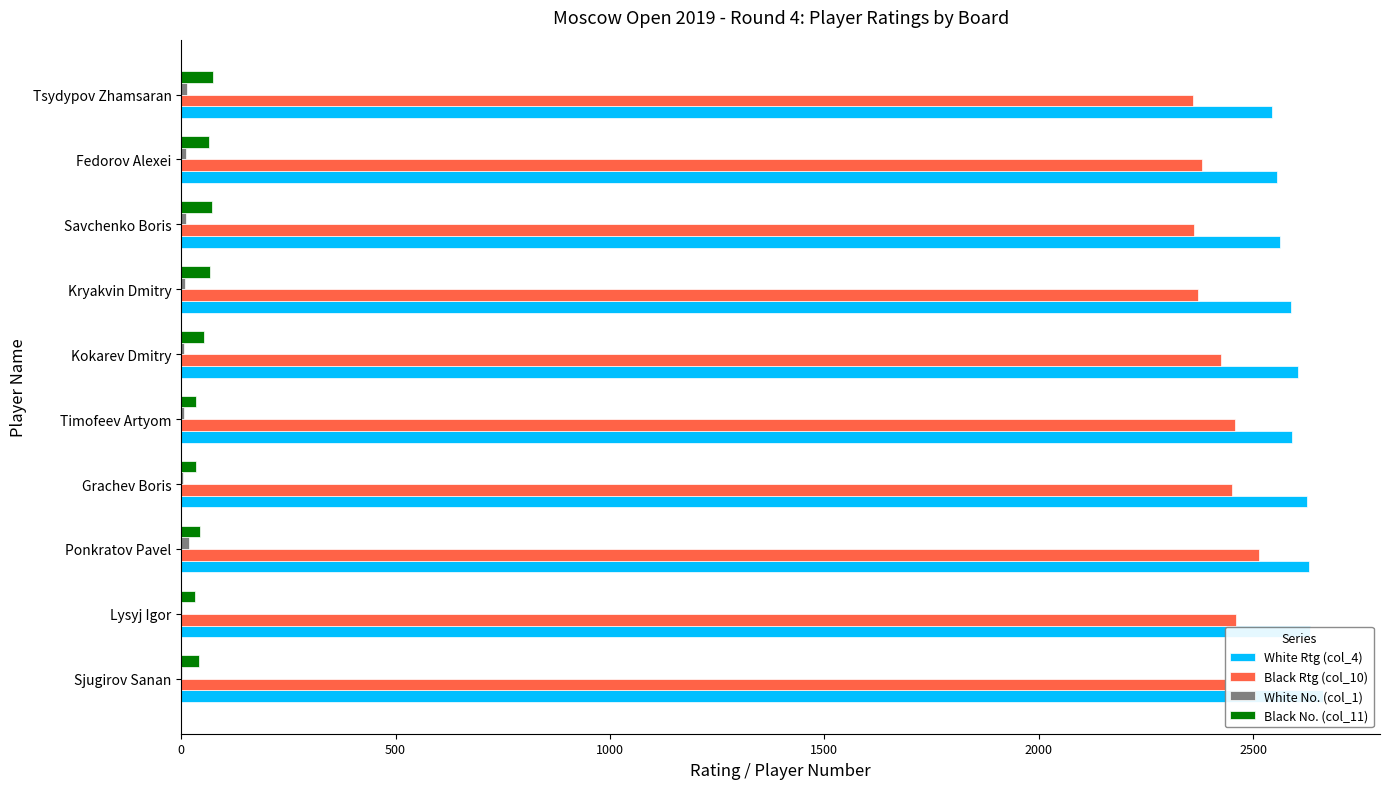

What is the greatest value displayed?

2663